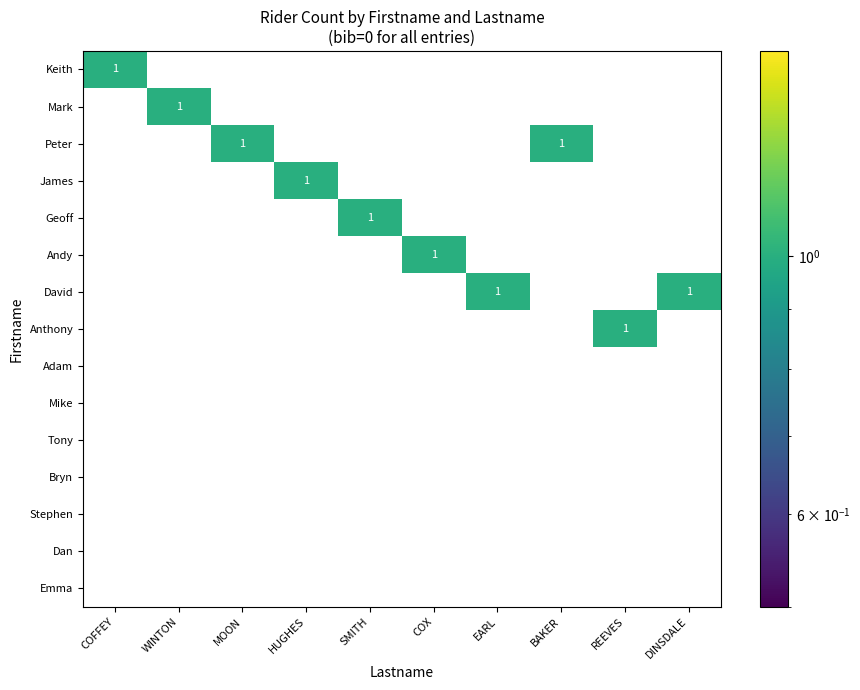

How many series are shown in this chart?

15